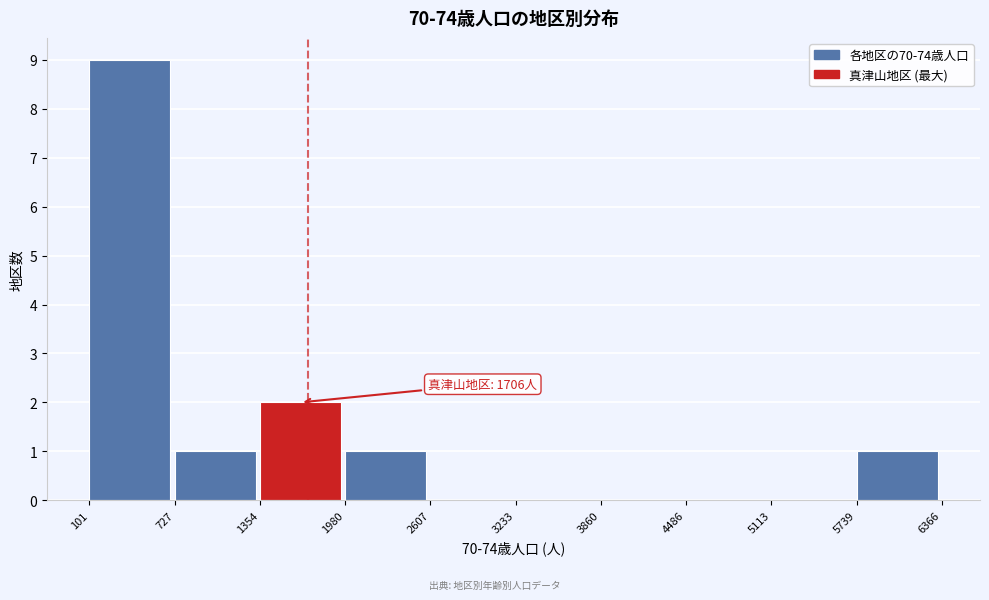

Over which range of the x-axis is the bar tallest?

101 to 727